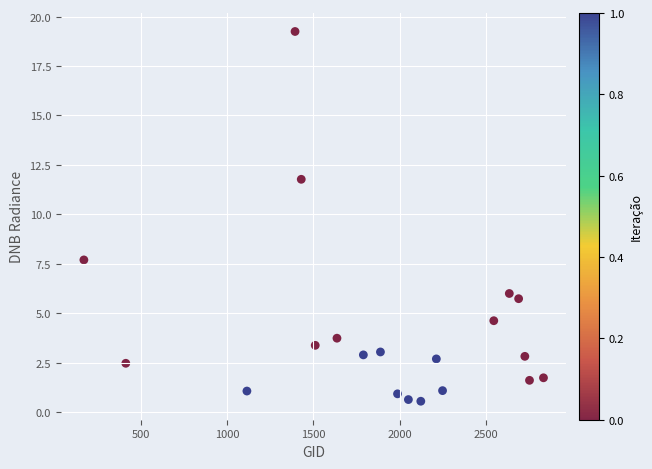

What Y value in the scatter plot is closest to 9?

7.7